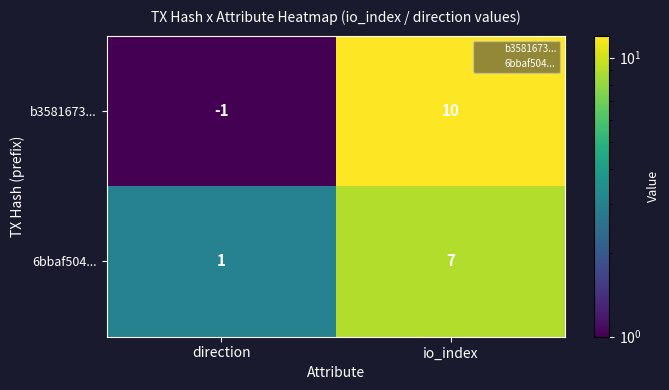

What is the difference between the maximum and minimum values in the 6bbaf504... series?

6